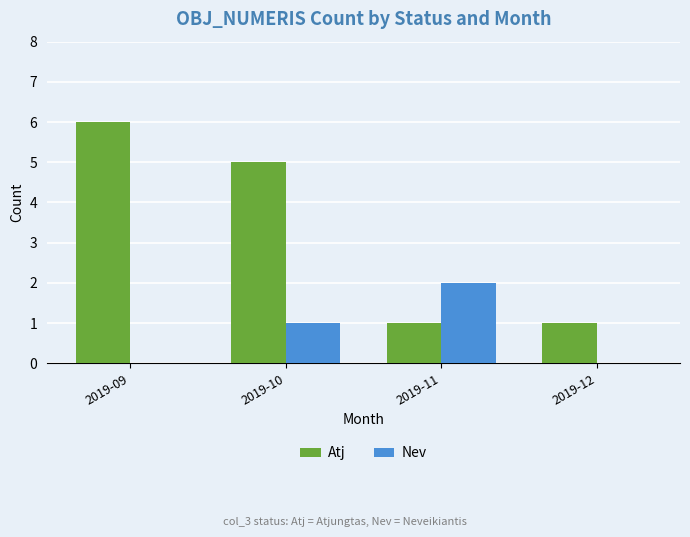

Which label corresponds to the largest value in the chart?

2019-09